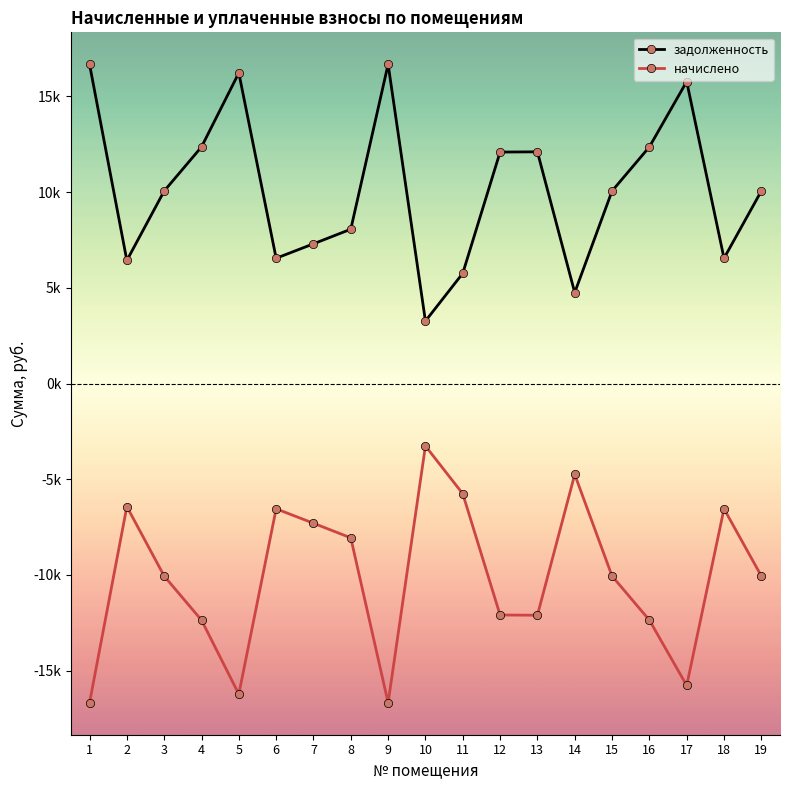

Is this an area chart (filled region under the line)?

No